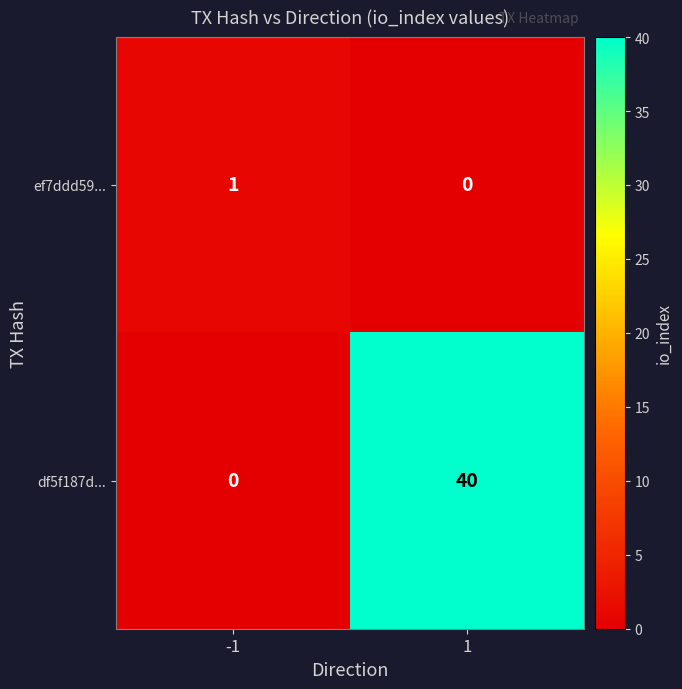

What is the highest value of the df5f187d... series?

40